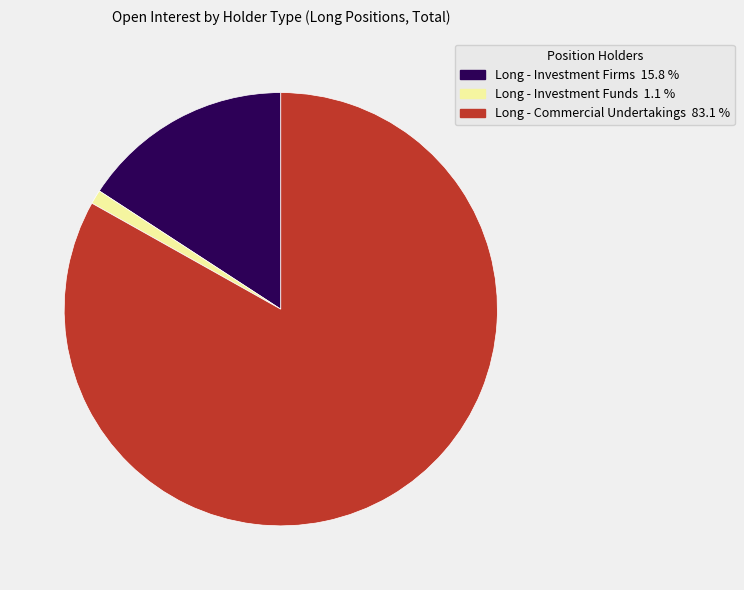

Is it true that Long - Investment Firms is 23% of the pie?

False